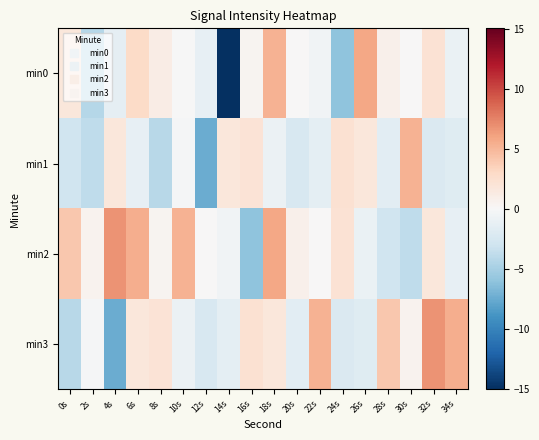

Reading right to left, list all the values displayed in this chart.

min0: 34s=-1.1	32s=2.2	30s=0.0	28s=0.7	26s=5.9	24s=-6.1	22s=-0.5	20s=0.1	18s=5.2	16s=0.4	14s=-15.0	12s=-1.2	10s=-0.1	8s=1.1	6s=2.9	4s=-1.4	2s=-4.3	0s=1.7
min1: 34s=-1.8	32s=-2.1	30s=5.2	28s=-1.6	26s=1.7	24s=2.3	22s=-1.5	20s=-2.4	18s=-0.9	16s=2.1	14s=1.7	12s=-7.5	10s=-0.2	8s=-4.2	6s=-1.2	4s=1.7	2s=-3.8	0s=-3.0
min2: 34s=-1.2	32s=1.7	30s=-3.8	28s=-3.0	26s=-1.1	24s=2.2	22s=0.0	20s=0.7	18s=5.9	16s=-6.1	14s=-0.5	12s=0.1	10s=5.2	8s=0.4	6s=5.5	4s=6.8	2s=0.6	0s=4.0
min3: 34s=5.5	32s=6.8	30s=0.6	28s=4.0	26s=-1.8	24s=-2.1	22s=5.2	20s=-1.6	18s=1.7	16s=2.3	14s=-1.5	12s=-2.4	10s=-0.9	8s=2.1	6s=1.7	4s=-7.5	2s=-0.2	0s=-4.2